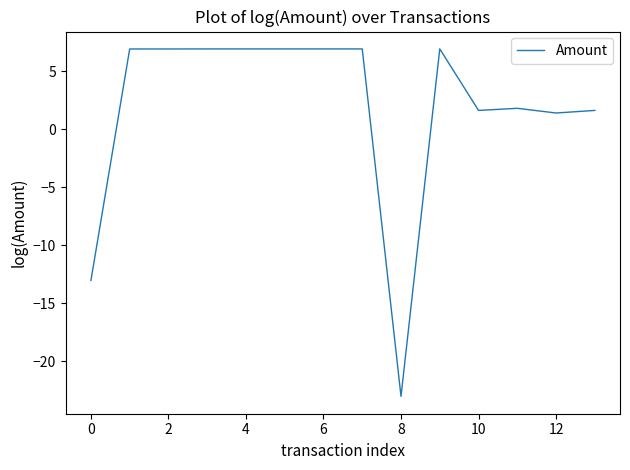

What is the smallest value displayed?

-23.0